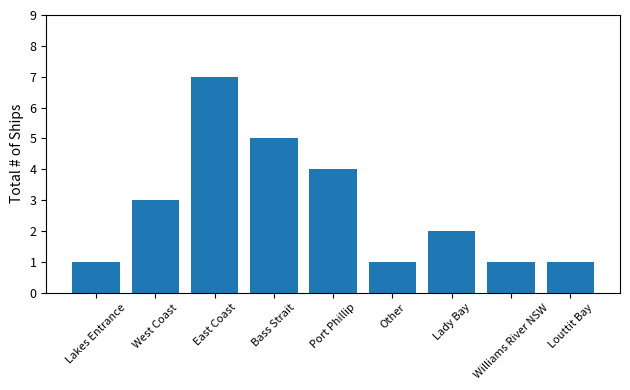

Reading left to right, extract all data points from this chart.

1	3	7	5	4	1	2	1	1